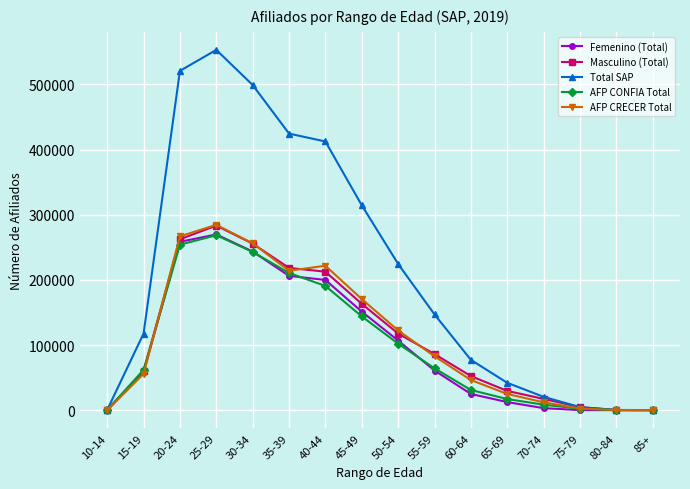

What is the approximate value of AFP CRECER Total at 55-59, to the nearest 50?

82700